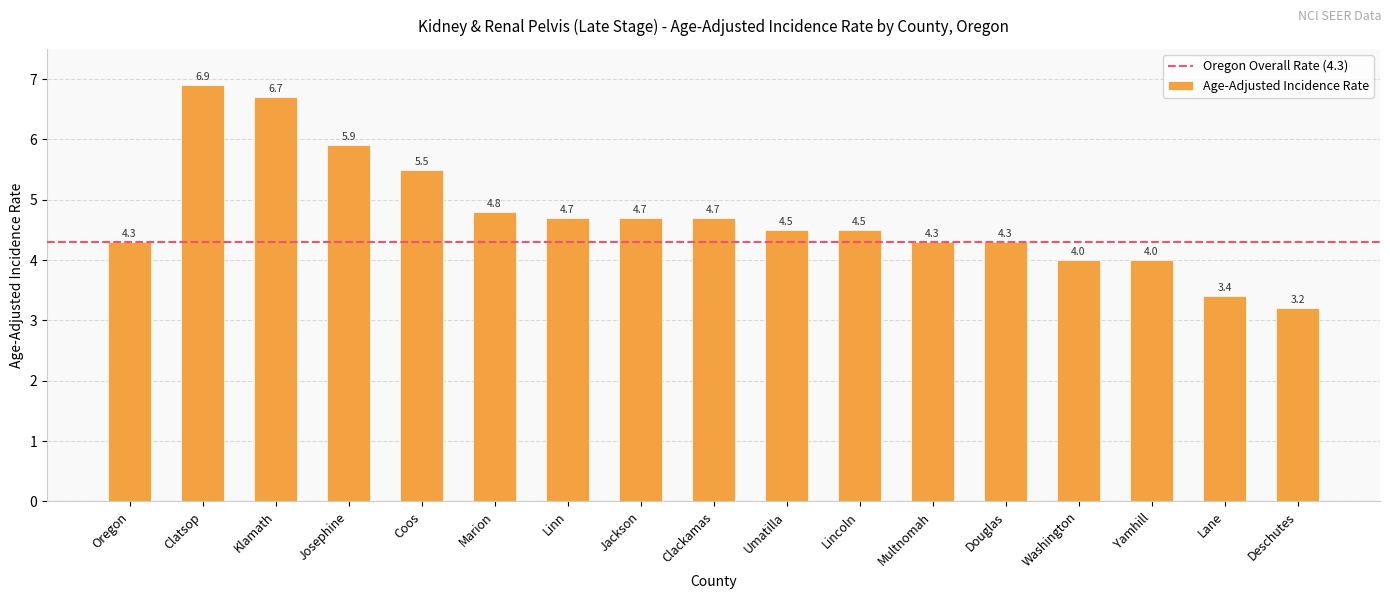

Between Douglas and Clatsop, which is larger?

Clatsop